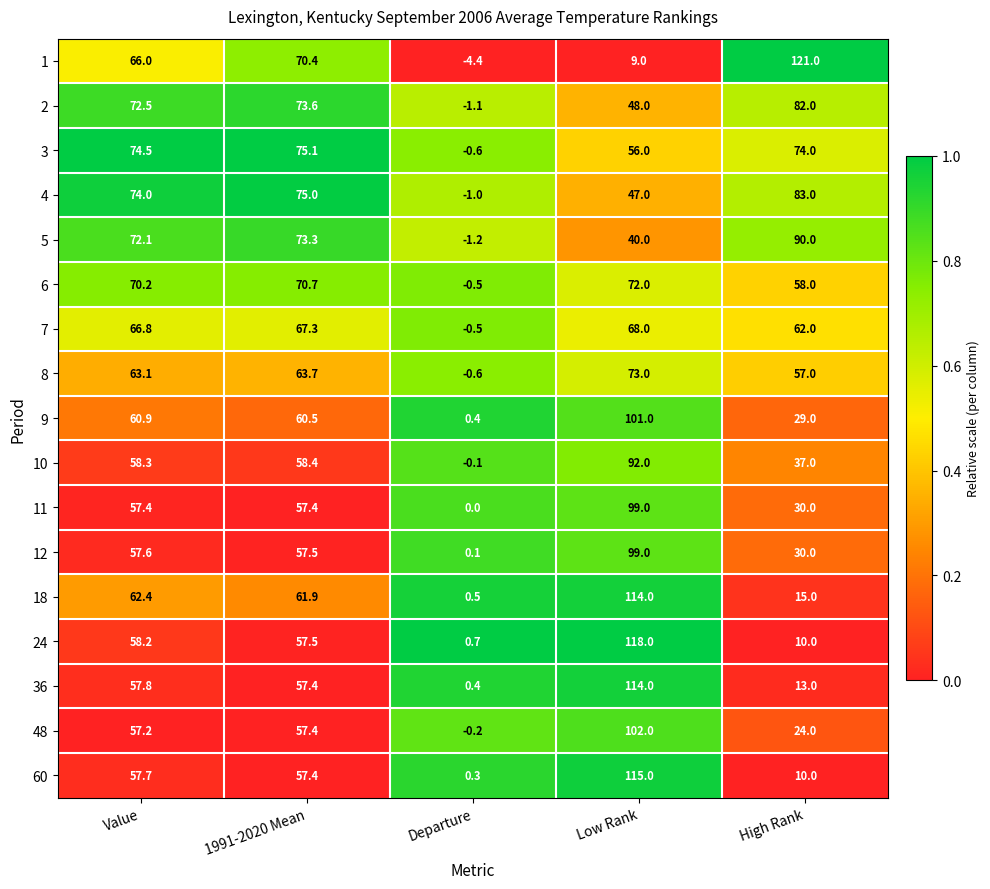

What is the total value across all series at 1991-2020 Mean?

1094.5